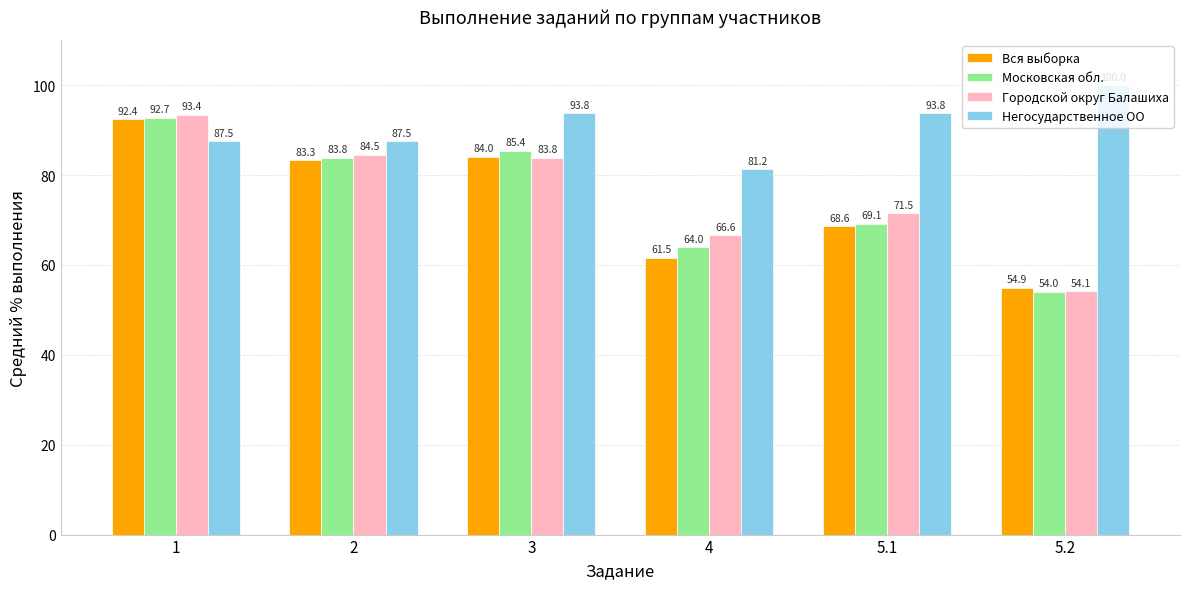

How many values in the Вся выборка series are below 83?

3